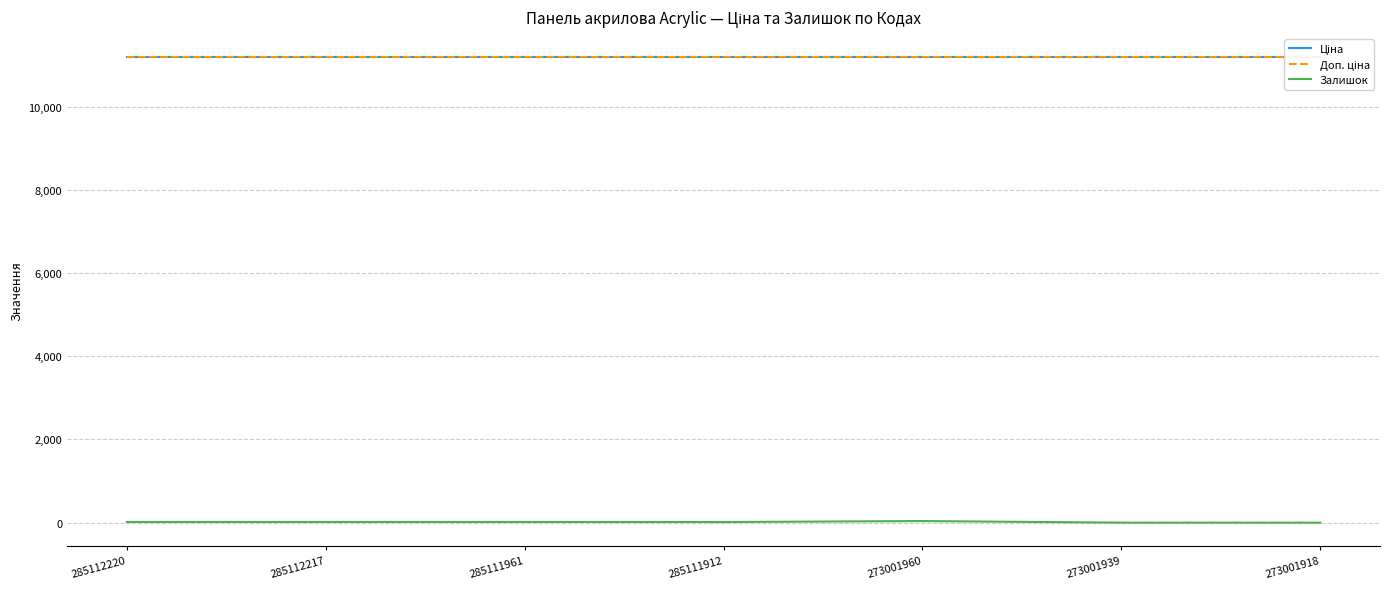

What is the total value across all series at 285111912?

22391.3